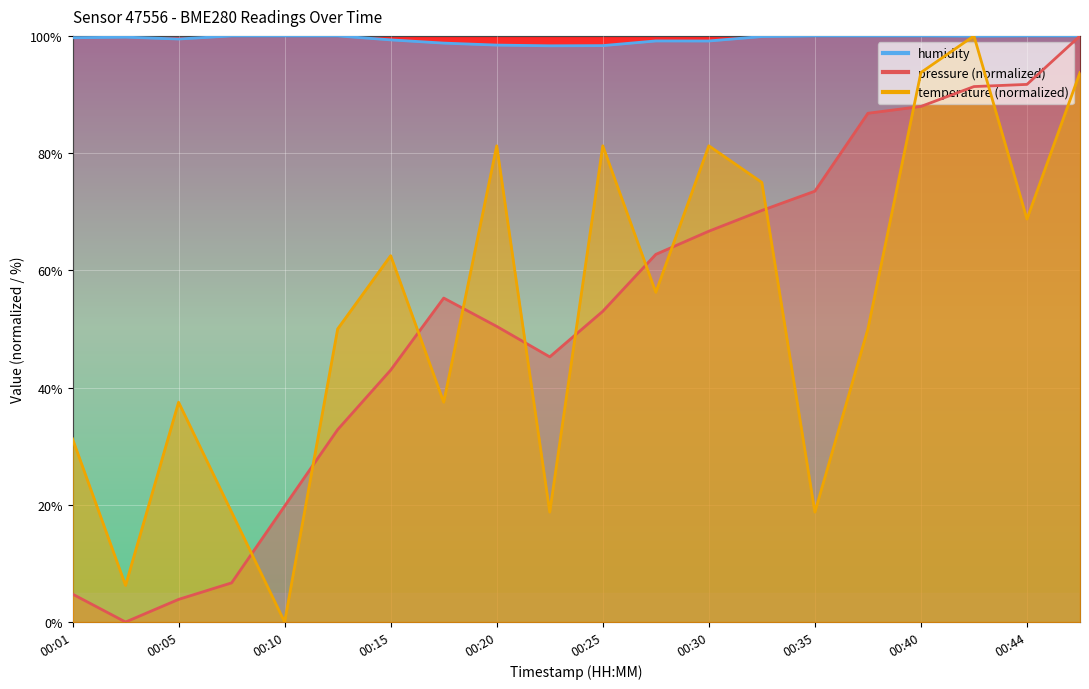

At how many categories does at least one series exceed 94?

20